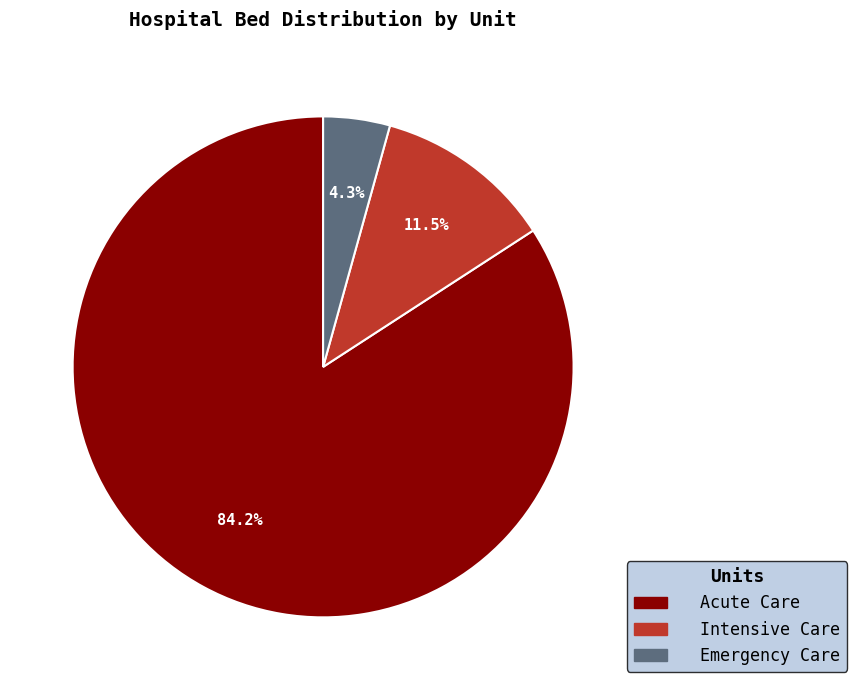

Does Emergency Care account for over 50% of the chart?

No